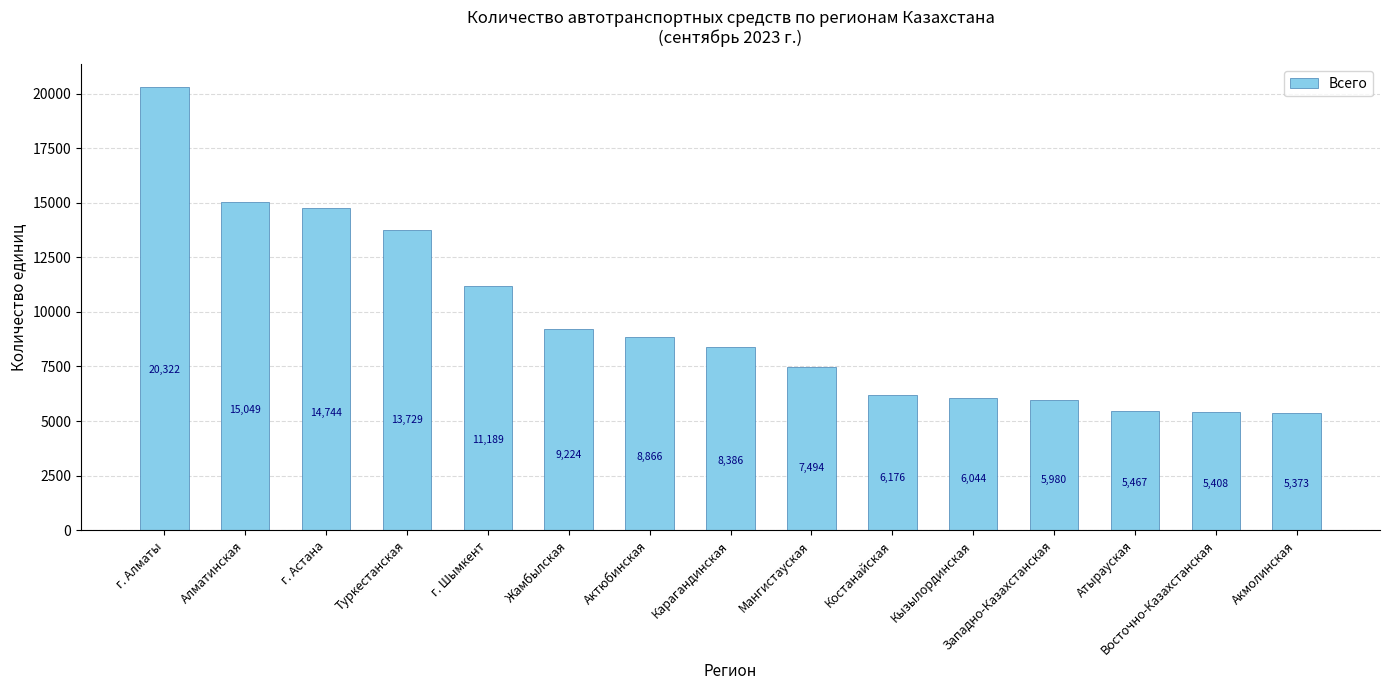

The chart shows a value of 20322 at г. Алматы. True or false?

True